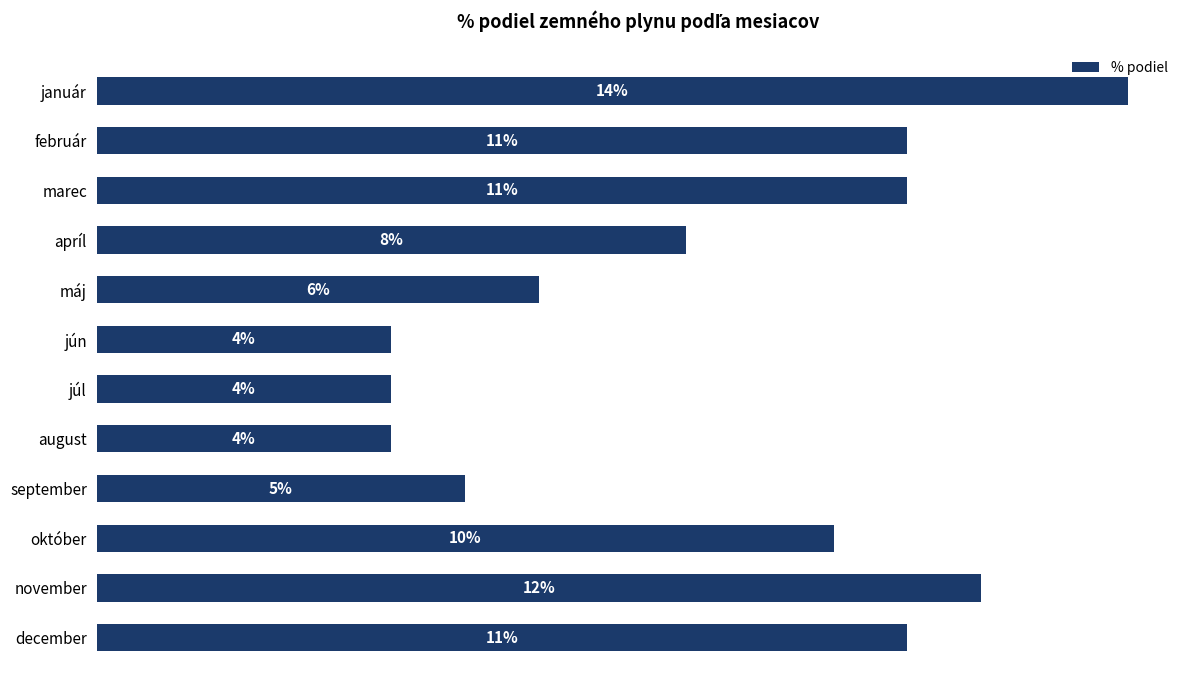

Where is the data nearest to the value 9?

apríl